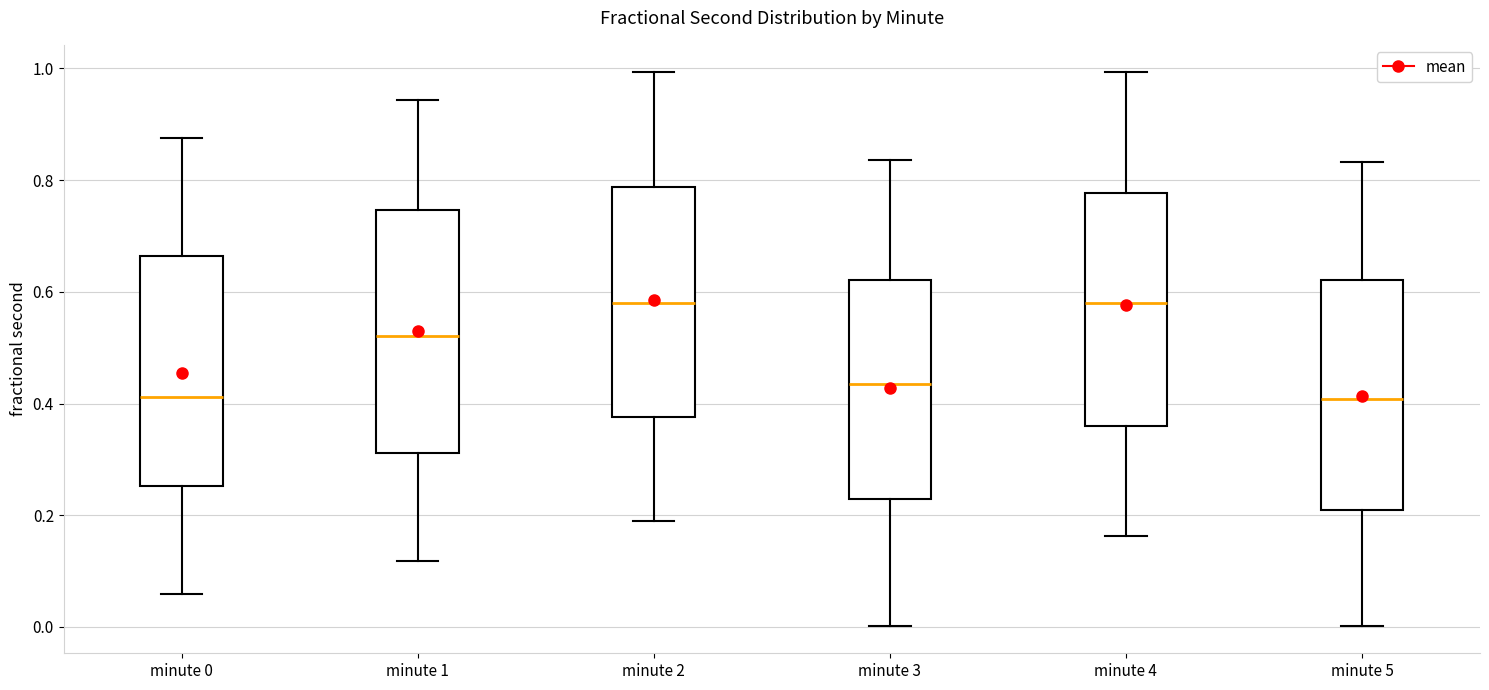

Reading left to right, transcribe this box plot: for each box, give where its median line is, the range the box spans, and where its two whiskers end, as read against the y-axis. The values are not printed on the chart, so give them approximately, as read against the axis.

minute 0: median 0.42, box 0.26 to 0.66, whiskers 0.06 to 0.88
minute 1: median 0.52, box 0.32 to 0.74, whiskers 0.12 to 0.94
minute 2: median 0.58, box 0.38 to 0.78, whiskers 0.18 to 1.00
minute 3: median 0.44, box 0.22 to 0.62, whiskers 0.00 to 0.84
minute 4: median 0.58, box 0.36 to 0.78, whiskers 0.16 to 1.00
minute 5: median 0.40, box 0.20 to 0.62, whiskers 0.00 to 0.84